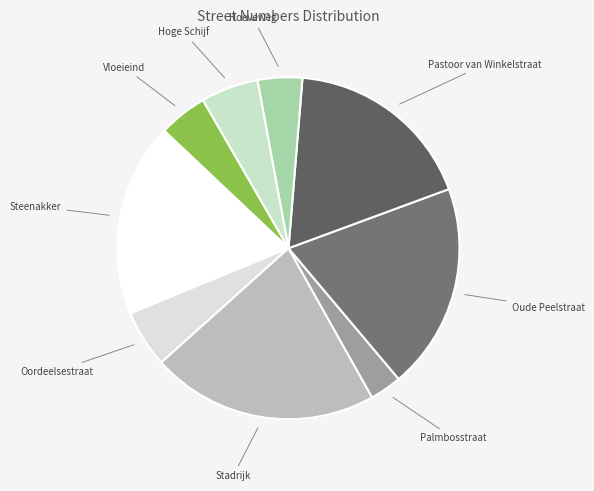

Which category has the biggest portion of the pie?

Stadrijk